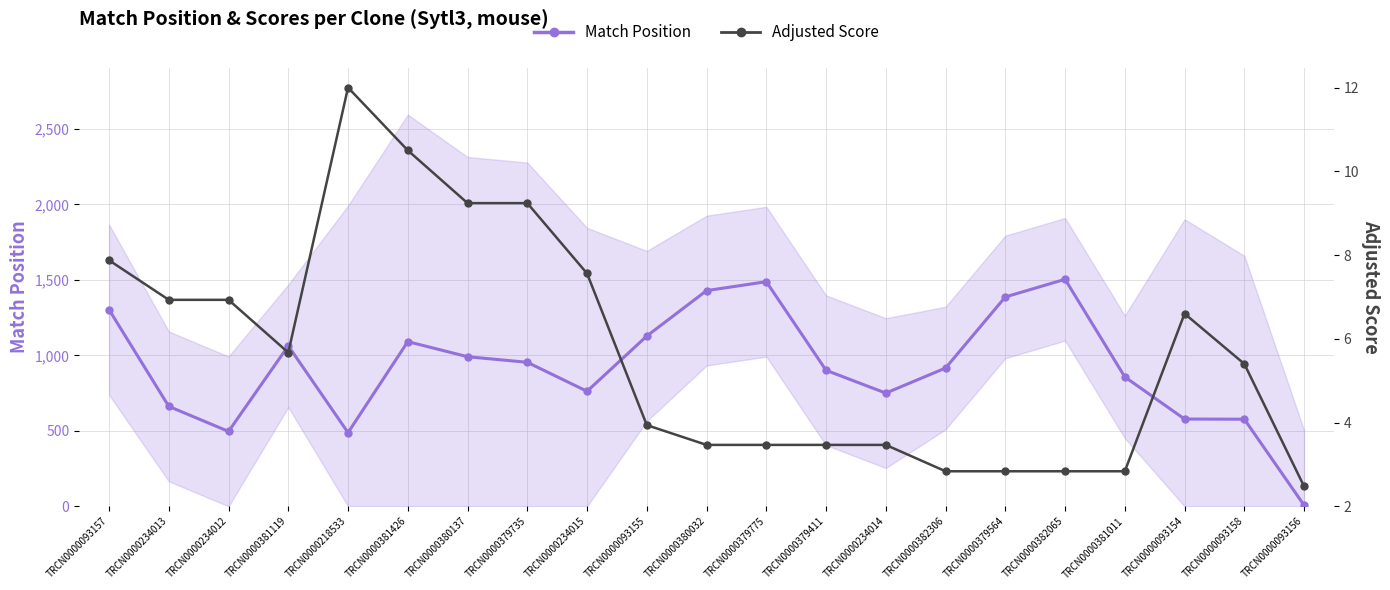

What is the sum of all Adjusted Score values?

119.6